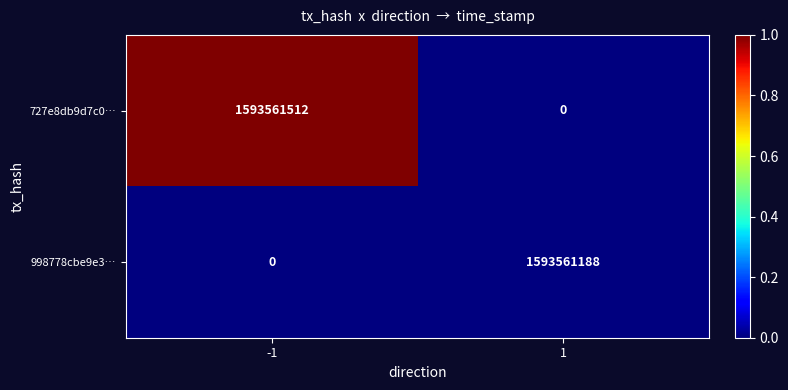

Which series has the widest spread of values?

727e8db9d7c0…